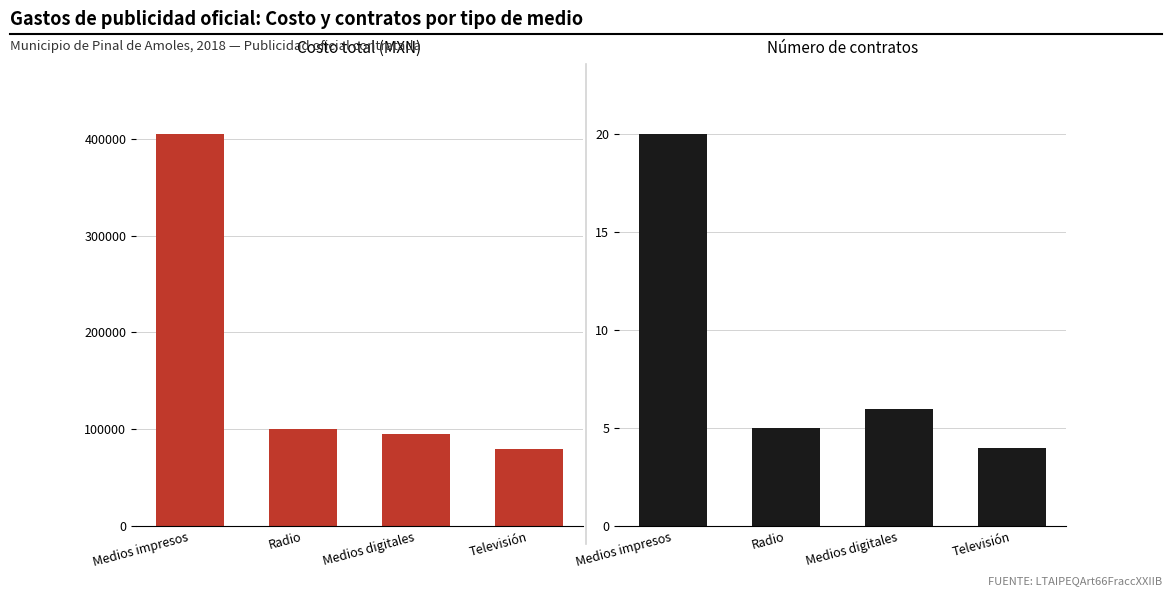

What is the value of the Costo total bar at the 2nd from the left?

100000.0